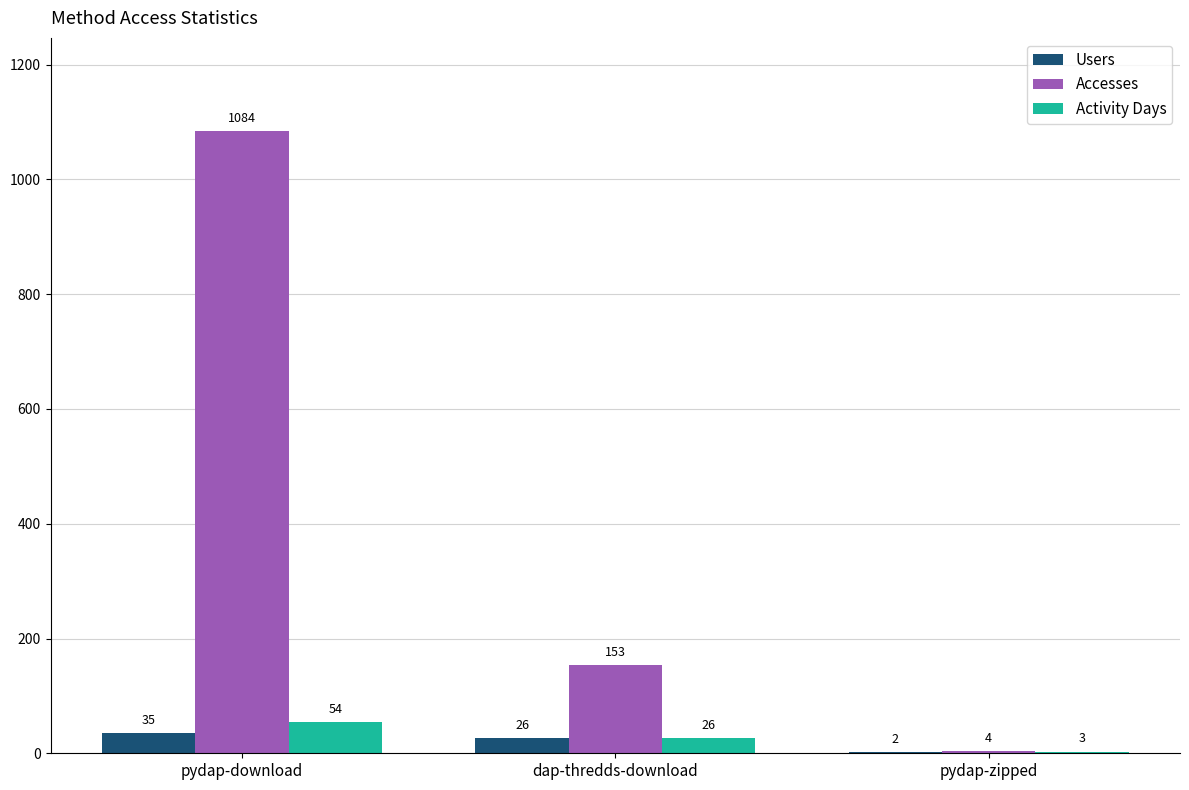

Is it true that Users equals 26 at dap-thredds-download?

True